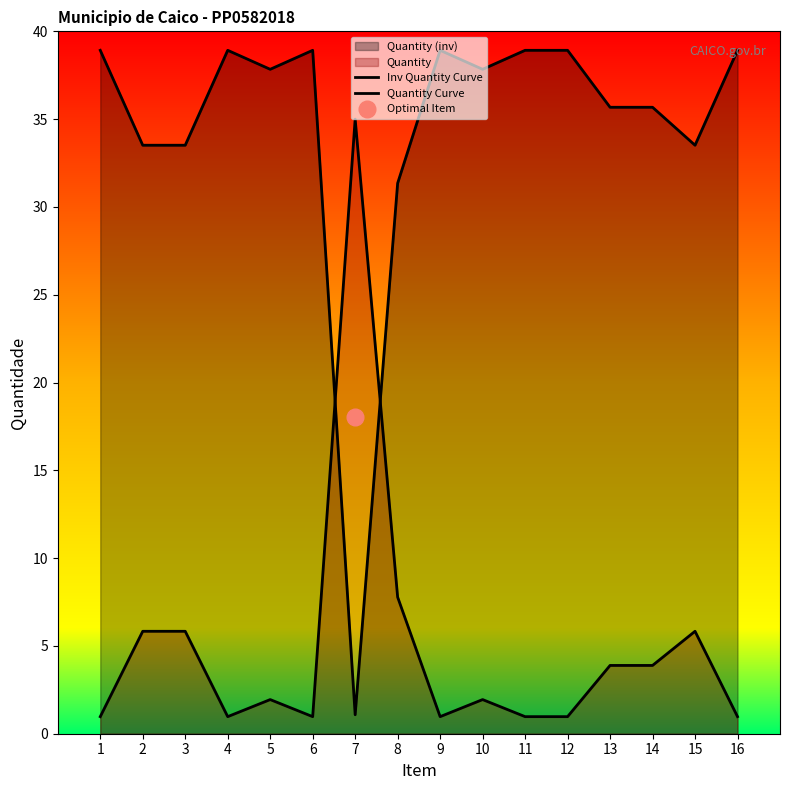

Reading left to right, transcribe all the data shown in this chart.

Inv Quantity Curve: 1=38.9	2=33.5	3=33.5	4=38.9	5=37.8	6=38.9	7=1.1	8=31.4	9=38.9	10=37.8	11=38.9	12=38.9	13=35.7	14=35.7	15=33.5	16=38.9
Quantity Curve: 1=1.0	2=5.8	3=5.8	4=1.0	5=1.9	6=1.0	7=35.0	8=7.8	9=1.0	10=1.9	11=1.0	12=1.0	13=3.9	14=3.9	15=5.8	16=1.0